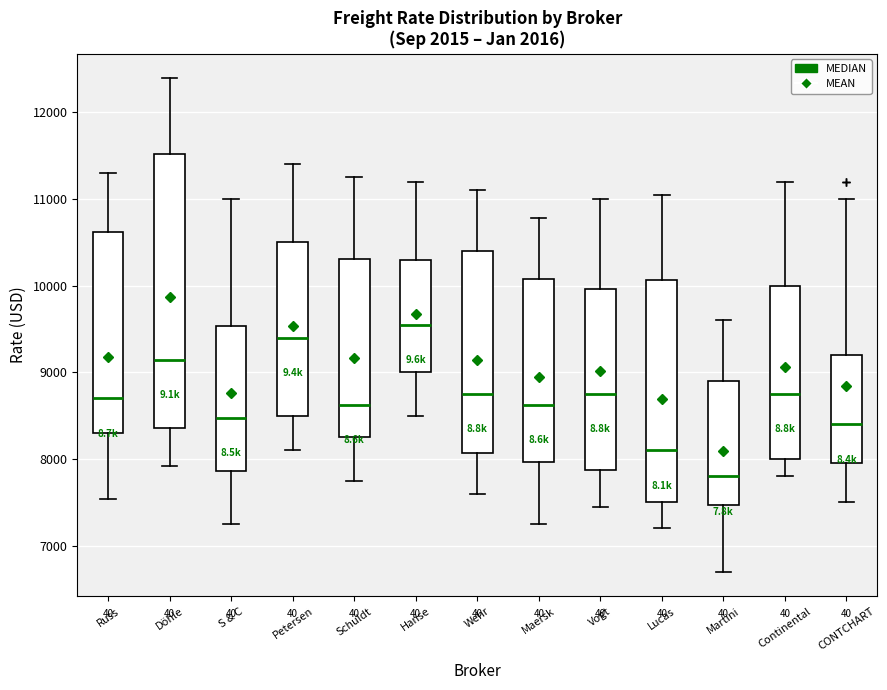

Reading left to right, transcribe this box plot: for each box, give where its median line is, the range the box spans, and where its two whiskers end, as read against the y-axis. The values are not printed on the chart, so give them approximately, as read against the axis.

Russ: median 8700, box 8300 to 10600, whiskers 7500 to 11300
Döhle: median 9100, box 8400 to 11500, whiskers 7900 to 12400
S & C: median 8500, box 7900 to 9500, whiskers 7300 to 11000
Petersen: median 9400, box 8500 to 10500, whiskers 8100 to 11400
Schuldt: median 8600, box 8300 to 10300, whiskers 7800 to 11300
Hanse: median 9600, box 9000 to 10300, whiskers 8500 to 11200
Wehr: median 8800, box 8100 to 10400, whiskers 7600 to 11100
Maersk: median 8600, box 8000 to 10100, whiskers 7300 to 10800
Vogt: median 8800, box 7900 to 10000, whiskers 7500 to 11000
Lucas: median 8100, box 7500 to 10100, whiskers 7200 to 11100
Martini: median 7800, box 7500 to 8900, whiskers 6700 to 9600
Continental: median 8800, box 8000 to 10000, whiskers 7800 to 11200
CONTCHART: median 8400, box 8000 to 9200, whiskers 7500 to 11000